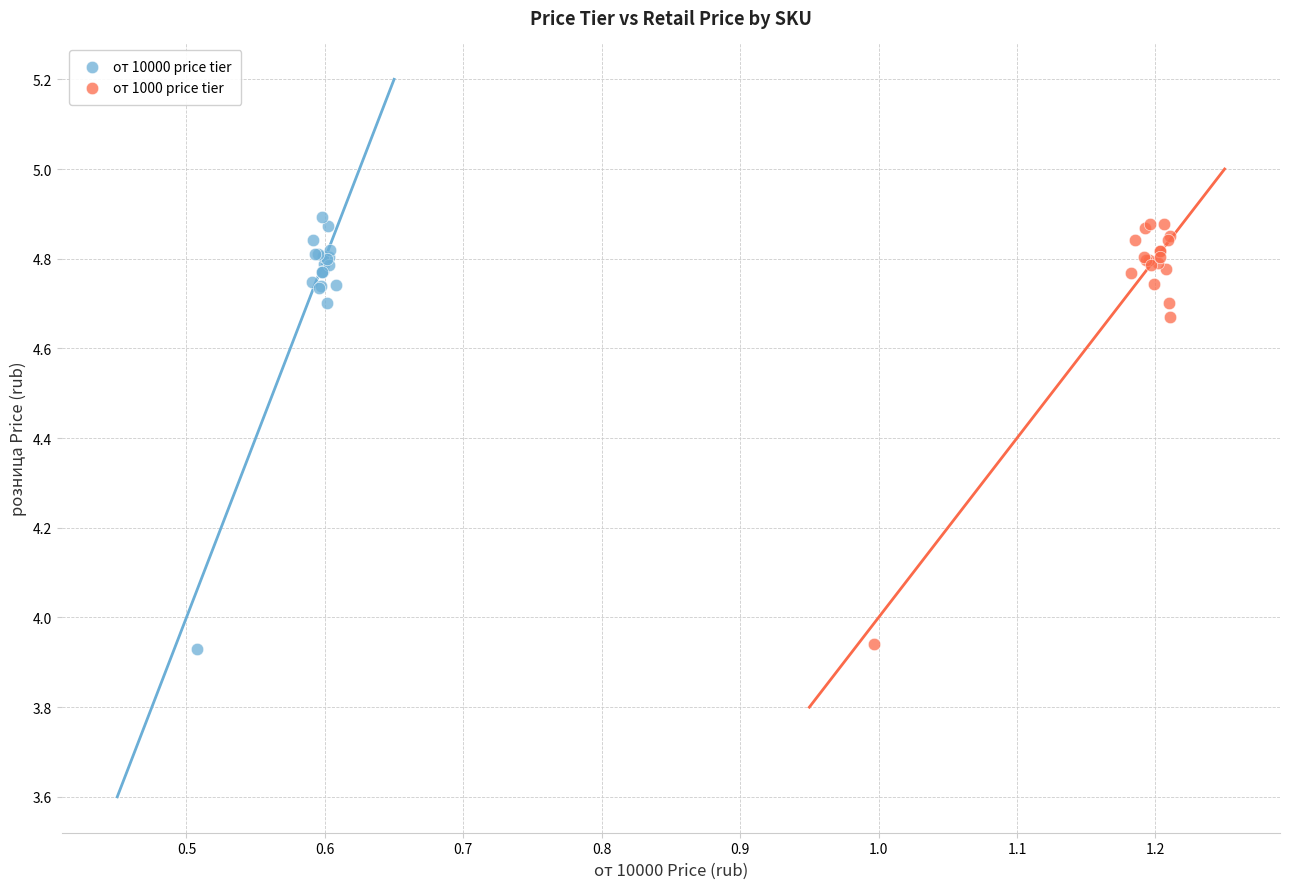

Which series contains the highest Y value?

от 10000 price tier